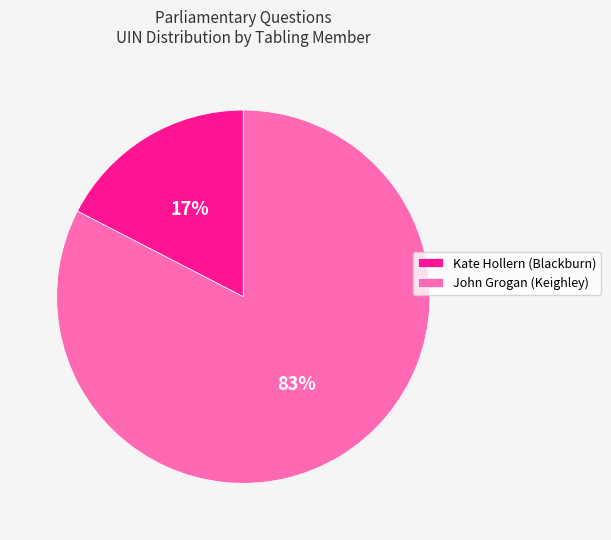

Between Kate Hollern (Blackburn) and John Grogan (Keighley), which is larger?

John Grogan (Keighley)